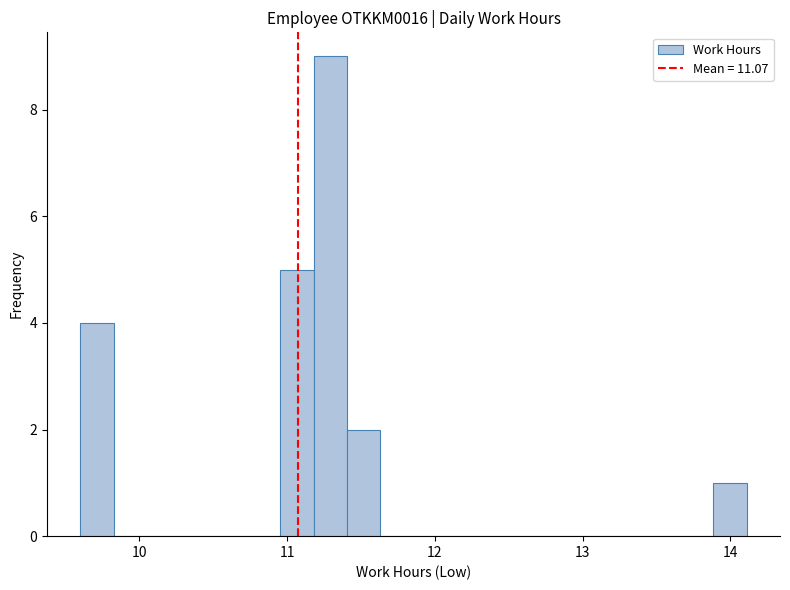

Around what value on the x-axis is the tallest bar? Give the approximate position of its centre, as read against the axis.

11.3